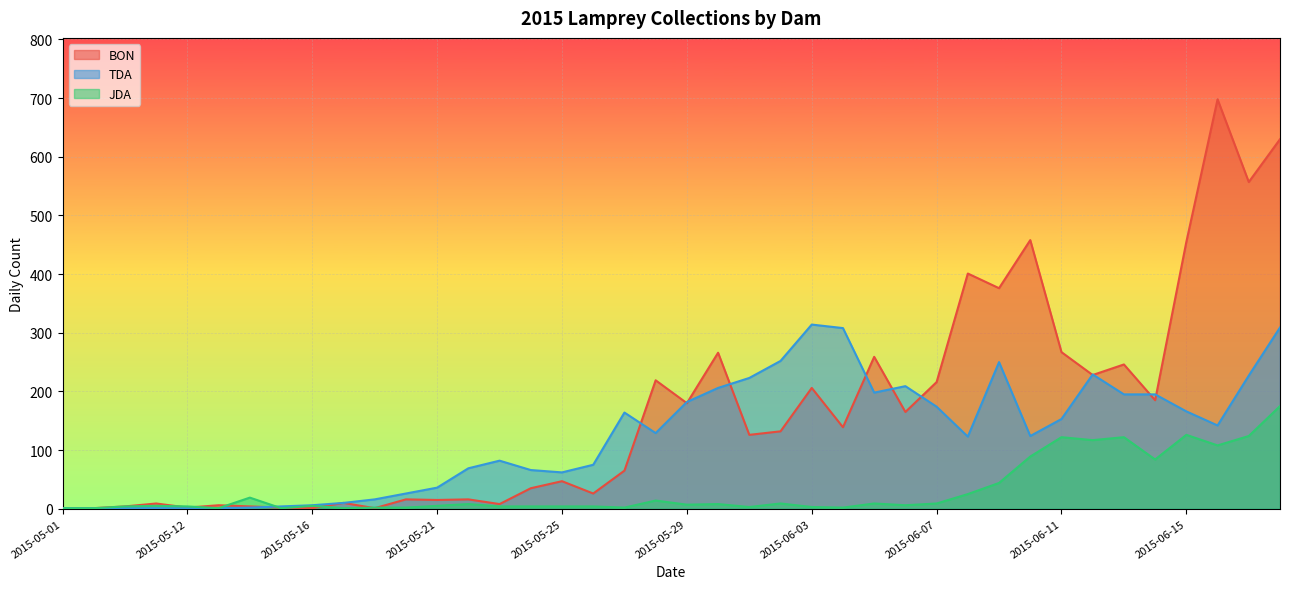

How many interior local peaks does the JDA series have?

11